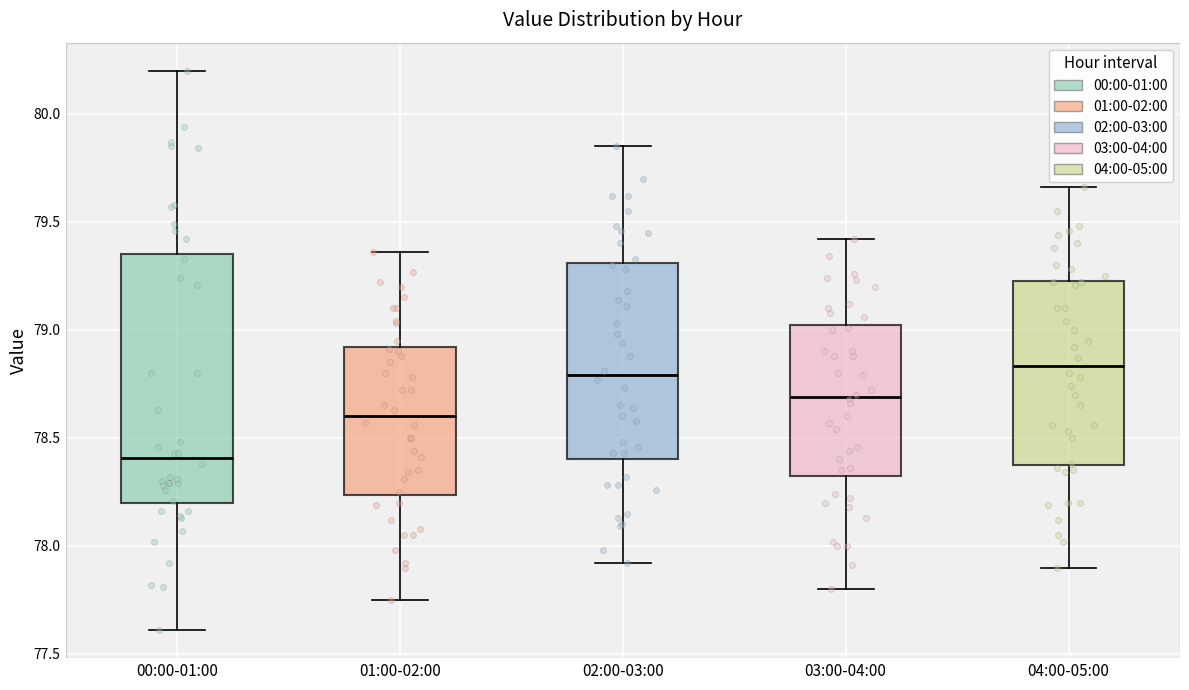

Comparing the boxes themselves (not the whiskers), which one is the tallest?

00:00-01:00